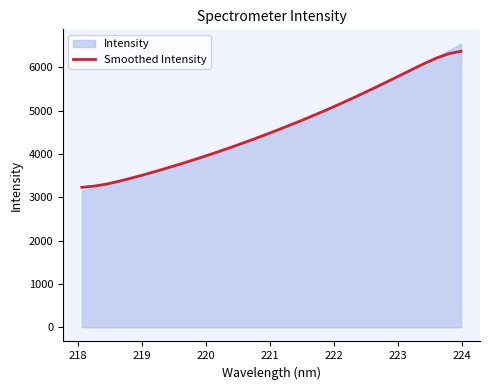

What is the minimum value for Smoothed Intensity?

3232.1